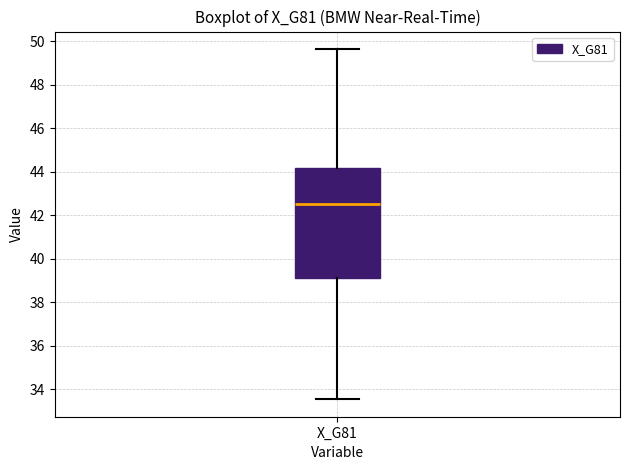

Read this box plot against the y-axis: the position of the median line, the range covered by the box, and the ends of both whiskers. The values are not printed on the chart, so give them approximately, as read against the axis.

median 42.6, box 39.2 to 44.2, whiskers 33.6 to 49.6